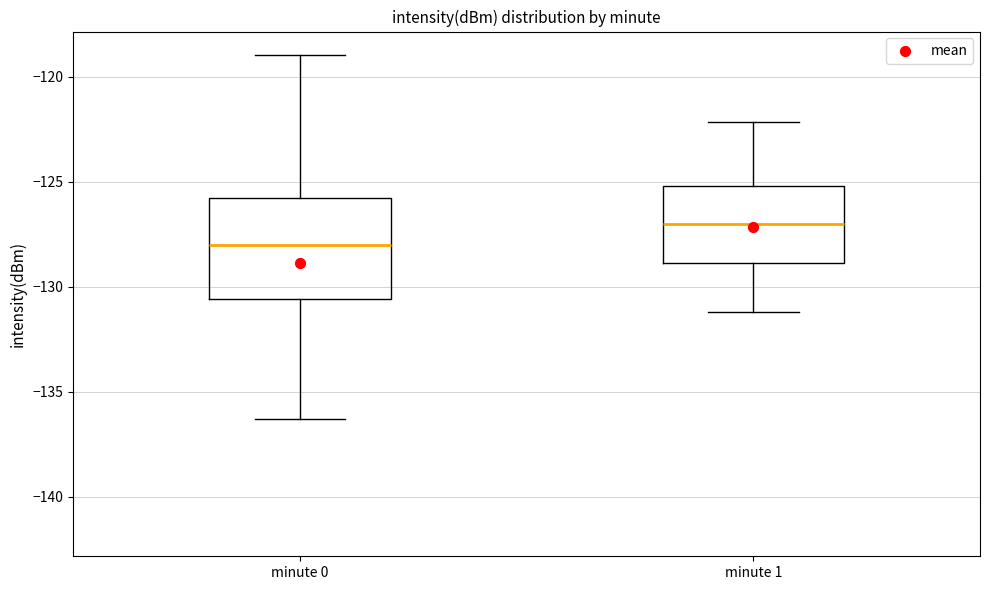

Which box's median line is the lowest?

minute 0